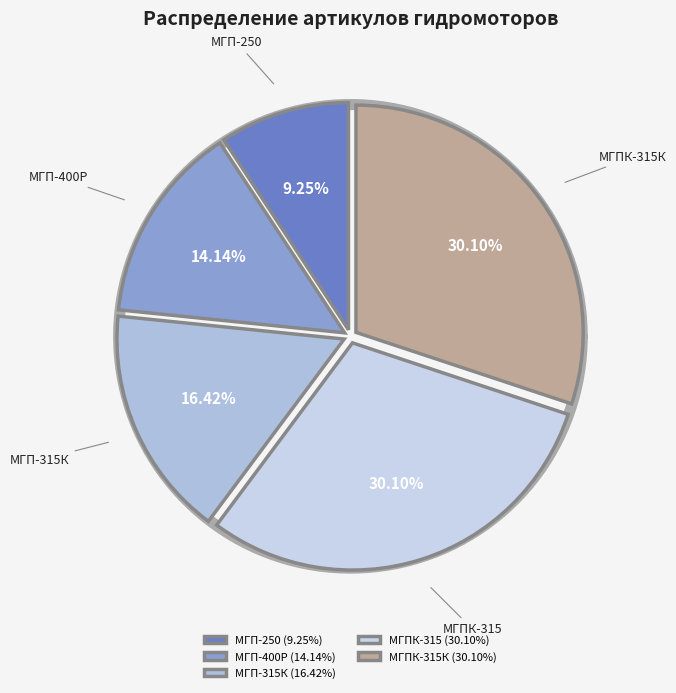

To the nearest percent, what is the difference between the largest and smallest slice percentages?

21%